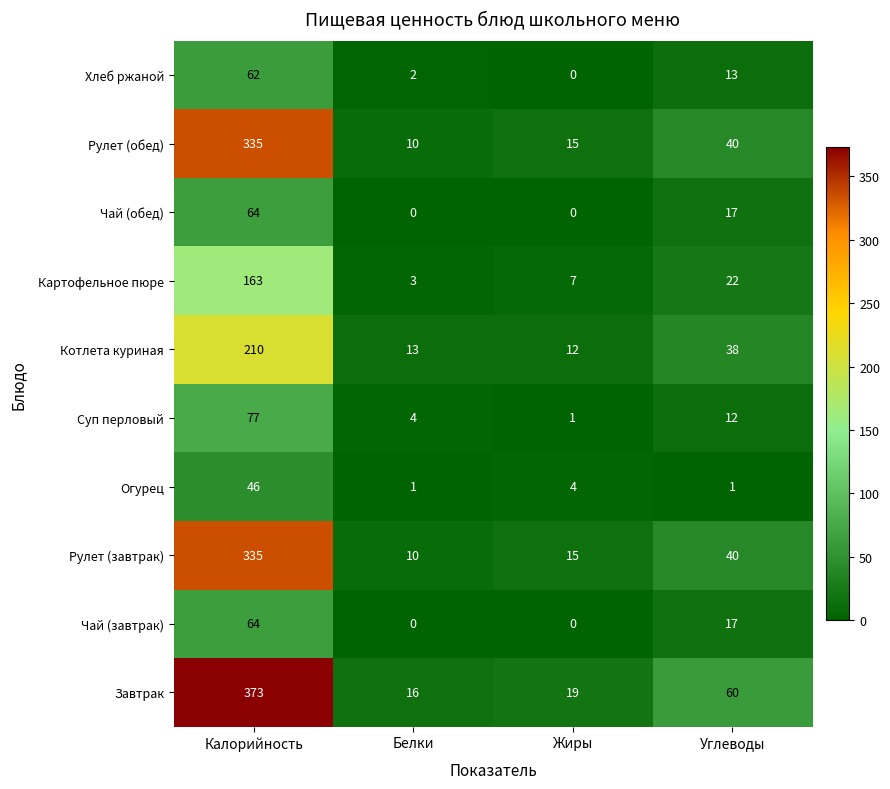

Is it true that Рулет (завтрак) equals 40 at Углеводы?

True